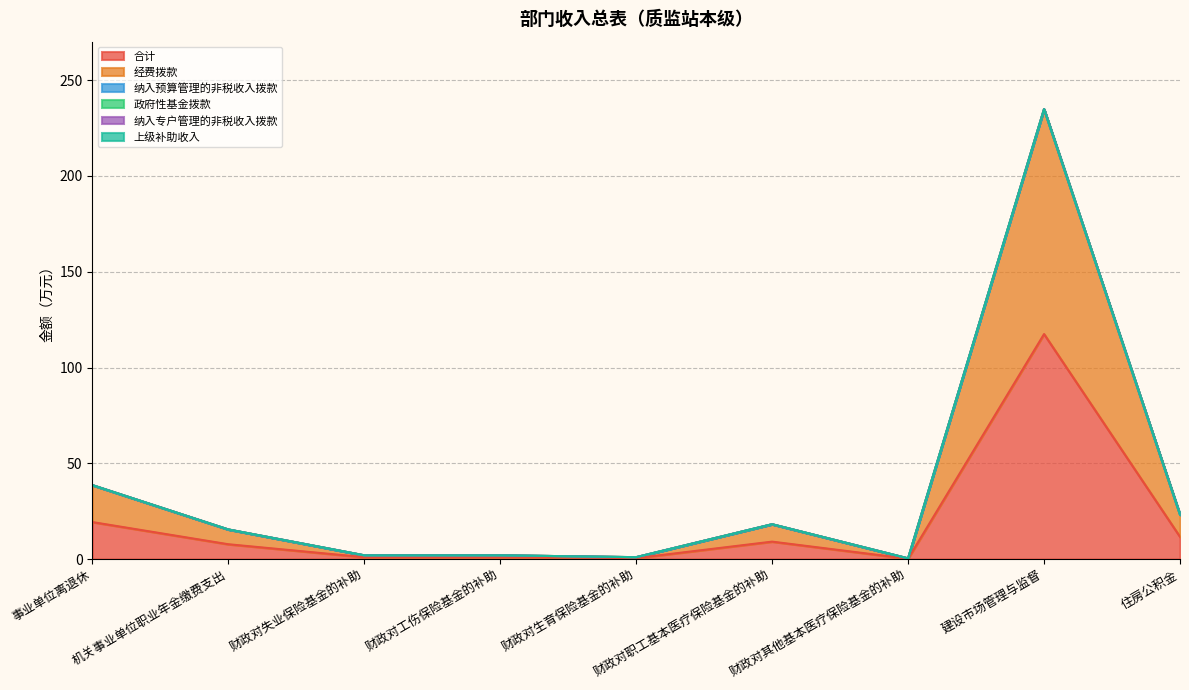

What is the label of the 7th point from the right?

财政对失业保险基金的补助